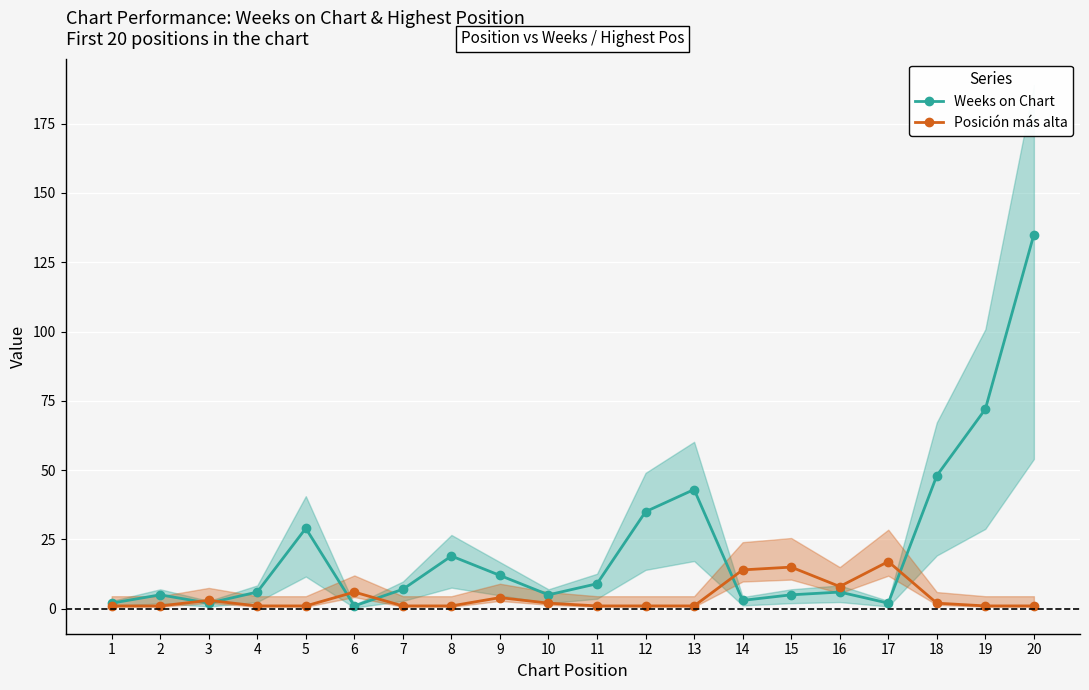

After their last crossing, which series has the higher values: Weeks on Chart or Posición más alta?

Weeks on Chart